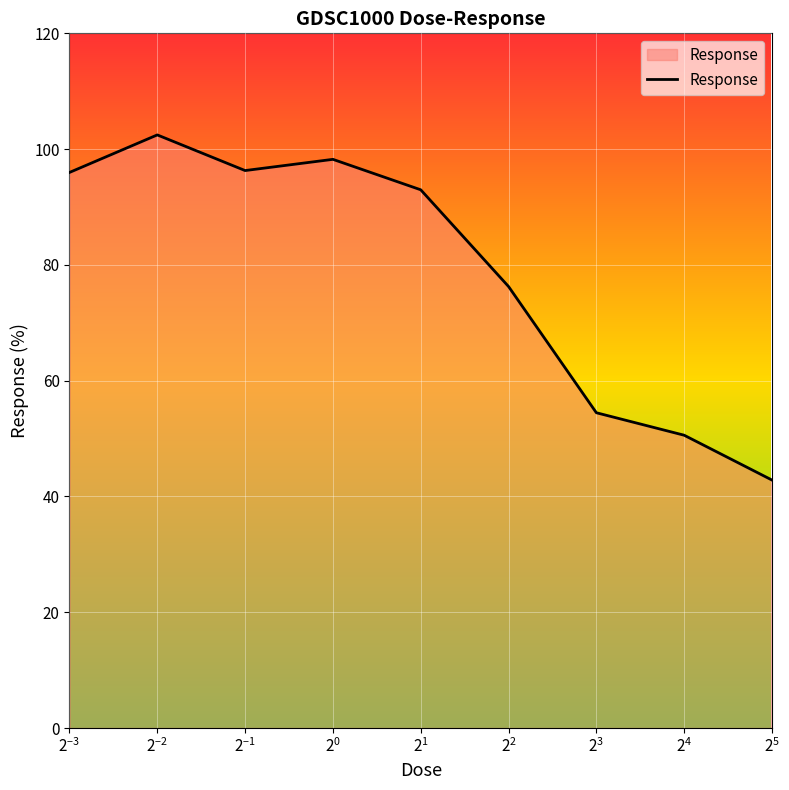

What is the difference between the maximum and minimum values?

59.6